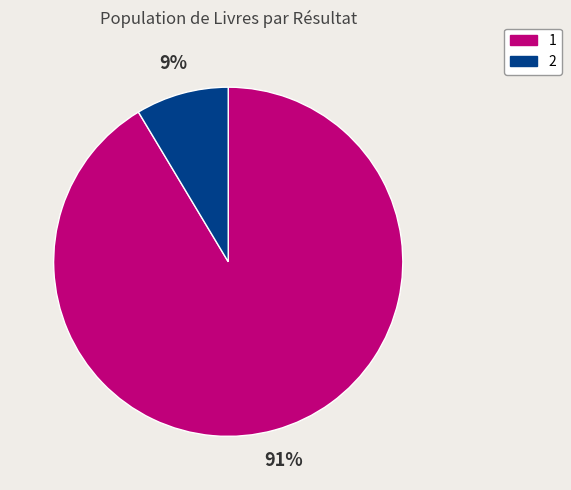

Which category accounts for the majority?

1